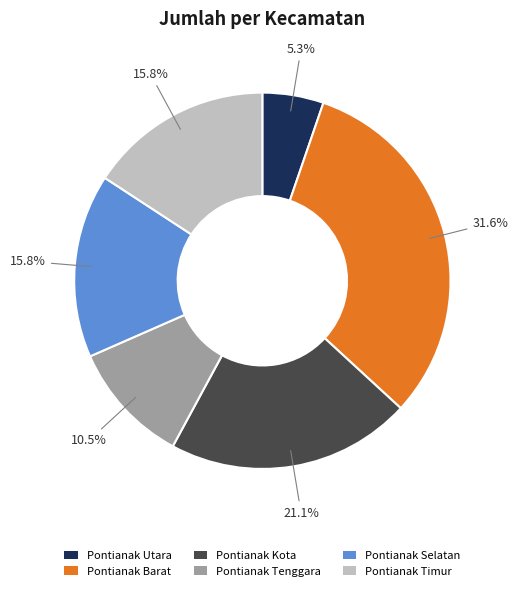

Which slice is the largest?

Pontianak Barat